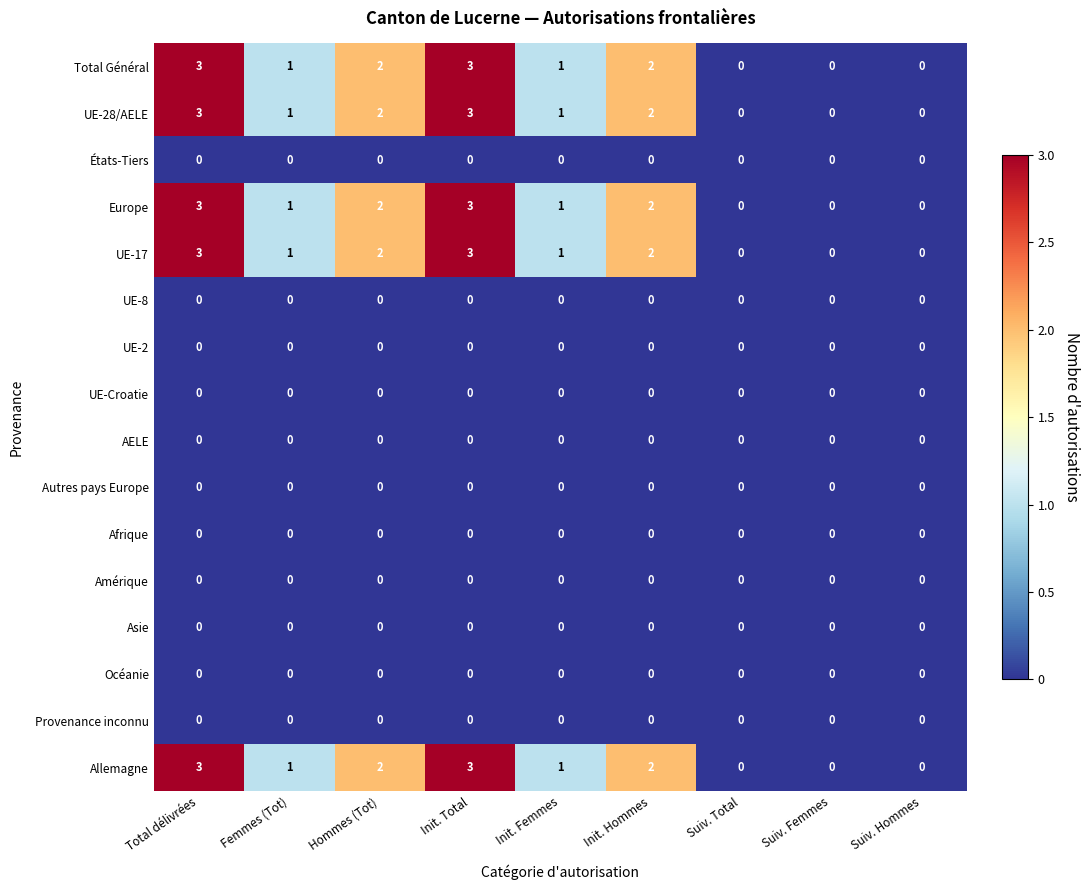

What is the difference between the maximum and minimum values in the Allemagne series?

3